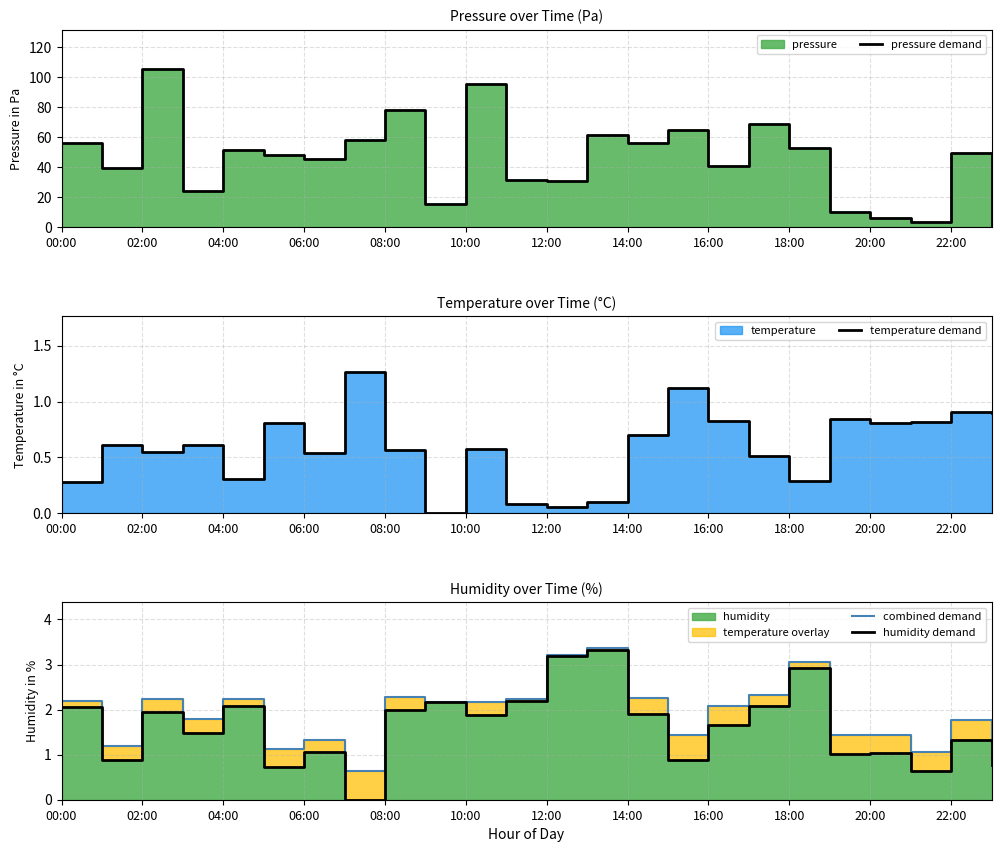

Reading left to right, transcribe all the data shown in this chart.

pressure demand: 56.2	39.7	105.5	23.9	51.4	48.4	45.8	58.1	78.0	15.7	95.4	31.7	31.0	61.4	56.5	64.8	41.2	68.8	52.5	10.3	6.1	3.4	49.2	0.0
temperature demand: 0.3	0.6	0.6	0.6	0.3	0.8	0.5	1.3	0.6	0.0	0.6	0.1	0.1	0.1	0.7	1.1	0.8	0.5	0.3	0.8	0.8	0.8	0.9	0.9
combined demand: 2.2	1.2	2.2	1.8	2.2	1.1	1.3	0.6	2.3	2.2	2.2	2.2	3.2	3.4	2.3	1.4	2.1	2.3	3.1	1.4	1.4	1.1	1.8	1.2
humidity demand: 2.1	0.9	2.0	1.5	2.1	0.7	1.1	0.0	2.0	2.2	1.9	2.2	3.2	3.3	1.9	0.9	1.7	2.1	2.9	1.0	1.0	0.6	1.3	0.8